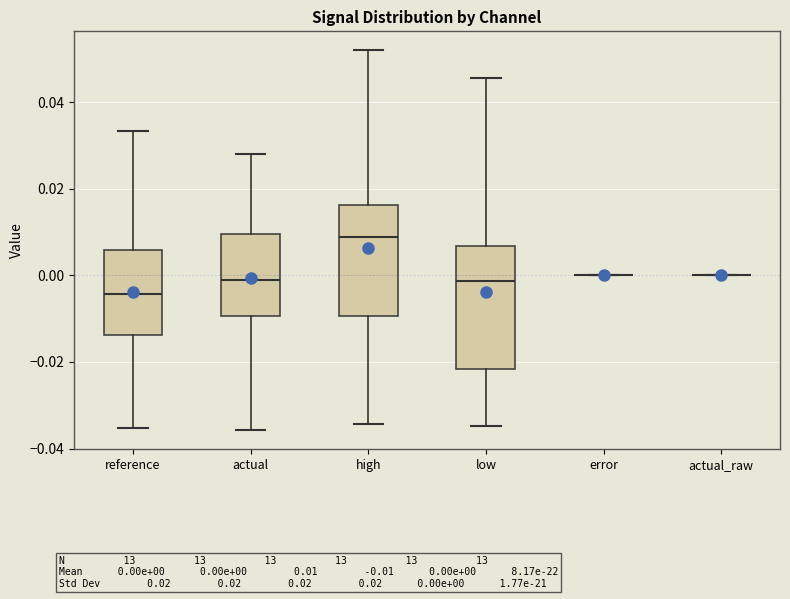

Where is the upper edge of the box for low on the y-axis? The values are not printed on the chart, so give them approximately, as read against the axis.

0.006